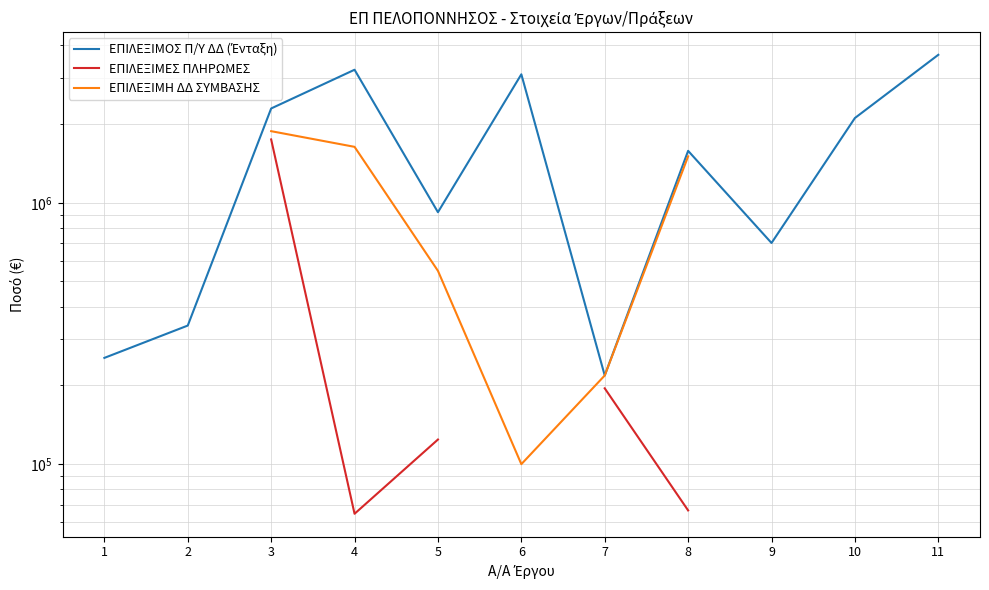

The ΕΠΙΛΕΞΙΜΟΣ Π/Υ ΔΔ (Ένταξη) series shows 528782.8 at 2. True or false?

False